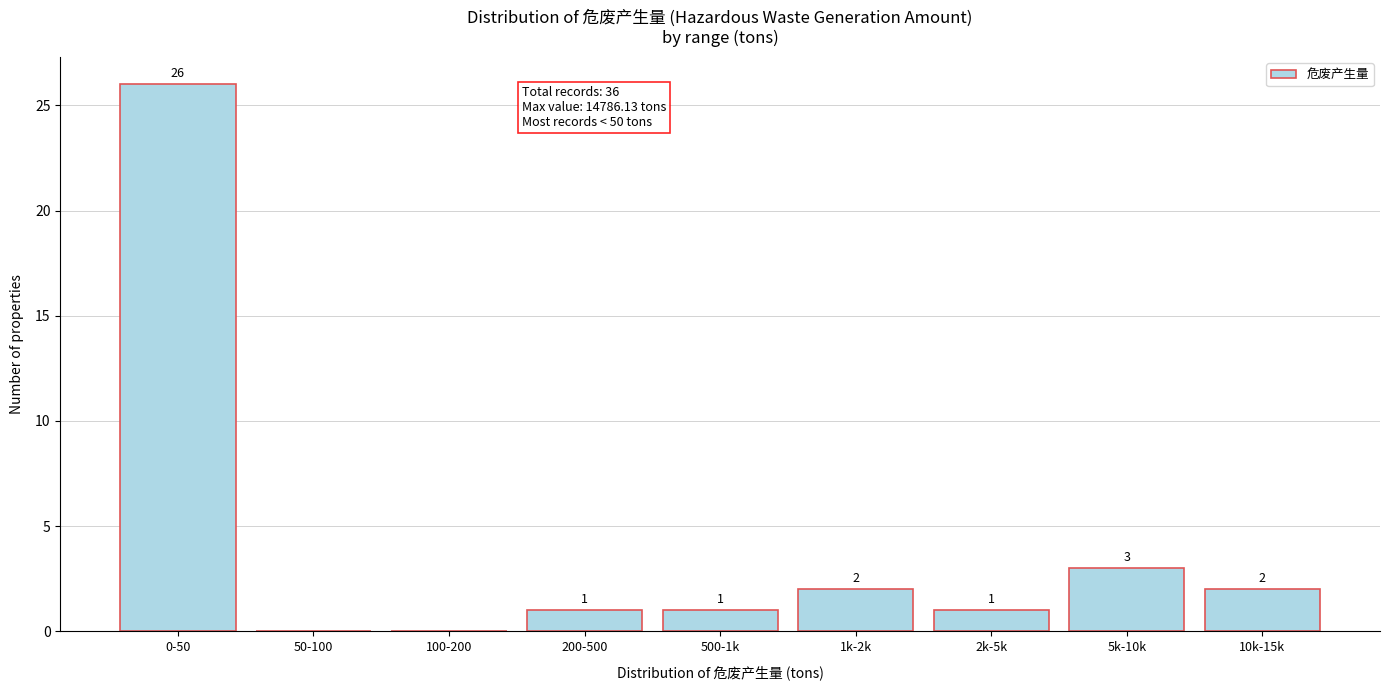

Reading left to right, extract all data points from this chart.

0-50=26	50-100=0	100-200=0	200-500=1	500-1k=1	1k-2k=2	2k-5k=1	5k-10k=3	10k-15k=2